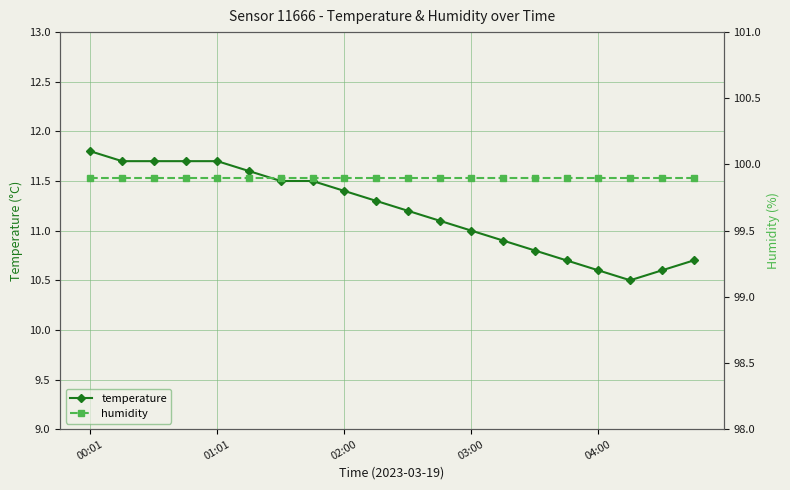

How many data points in temperature are less than 11?

7